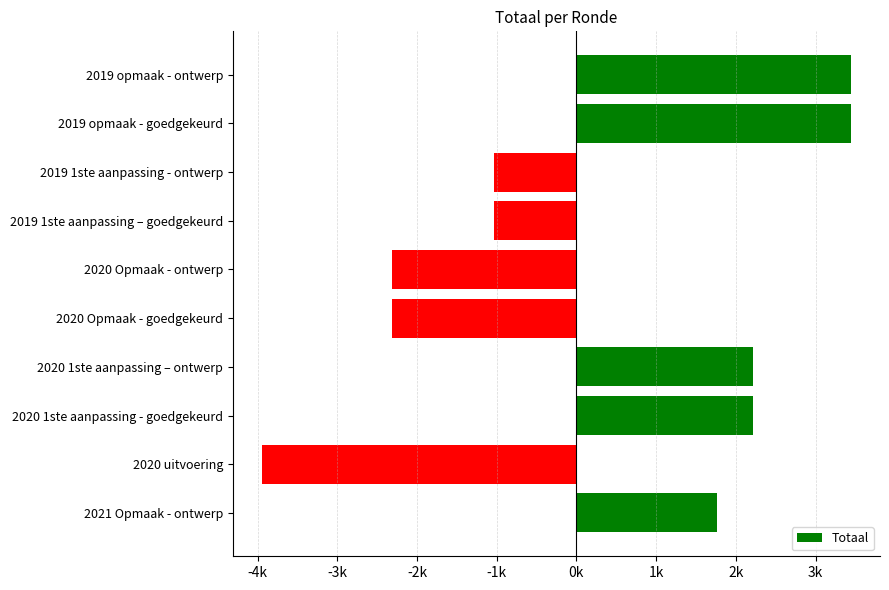

Are the bars horizontal?

Yes